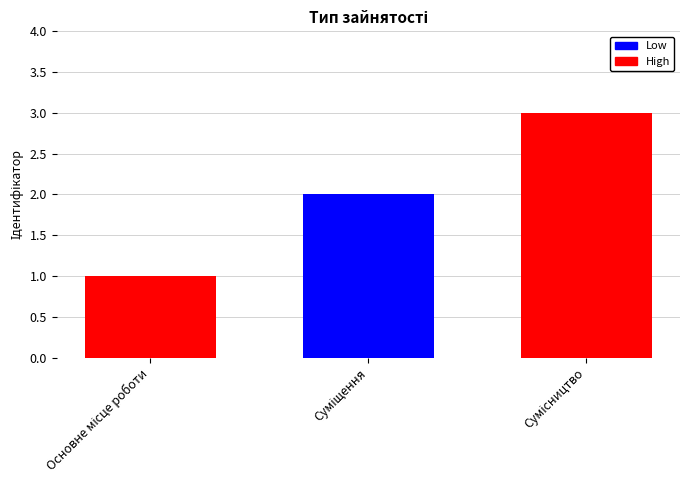

What is the difference between the values at Сумісництво and Суміщення?

1